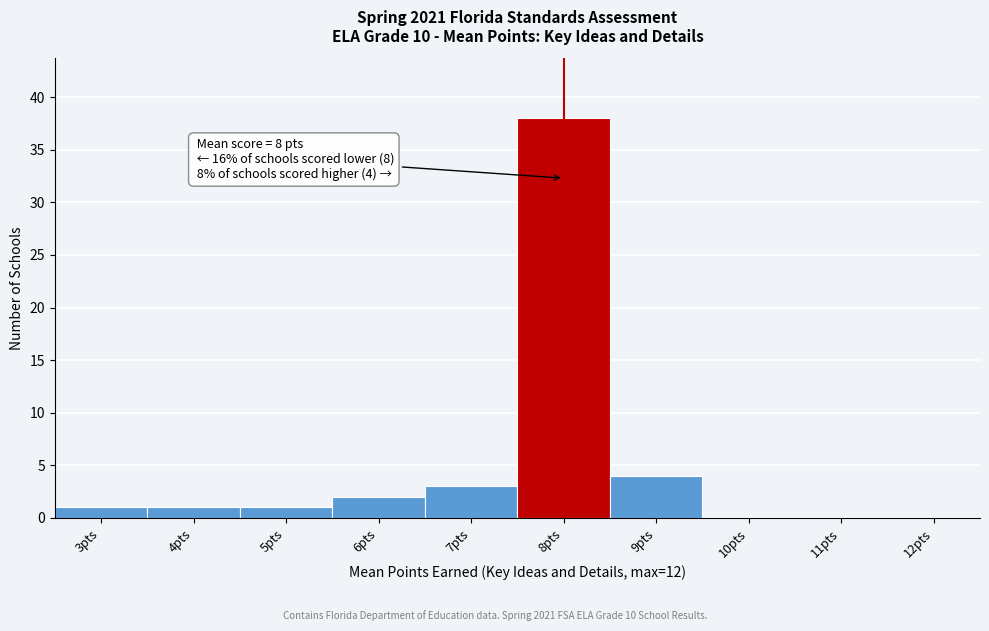

Reading left to right, extract all data points from this chart.

3pts=1	4pts=1	5pts=1	6pts=2	7pts=3	8pts=38	9pts=4	10pts=0	11pts=0	12pts=0